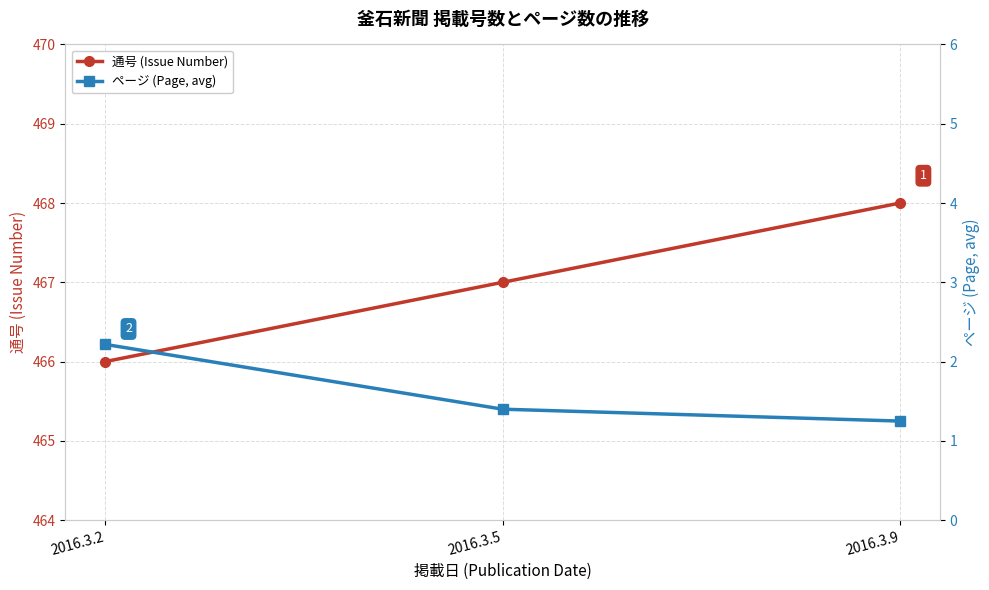

Does the chart display data point markers on the line(s)?

Yes